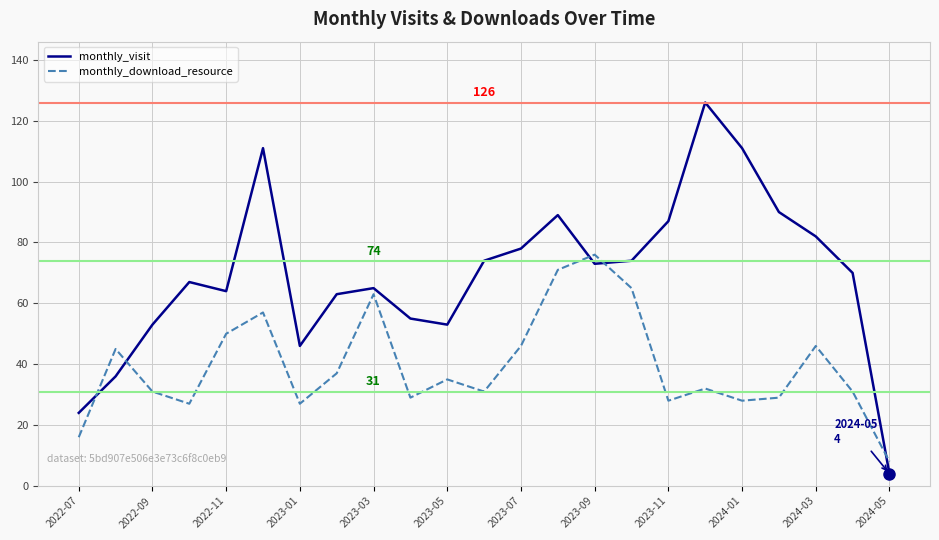

Which series has the widest spread of values?

monthly_visit